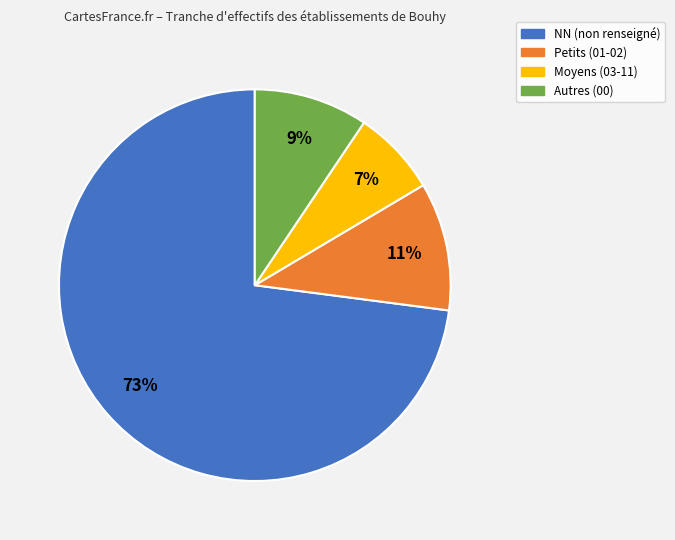

Does any single category account for the majority?

Yes